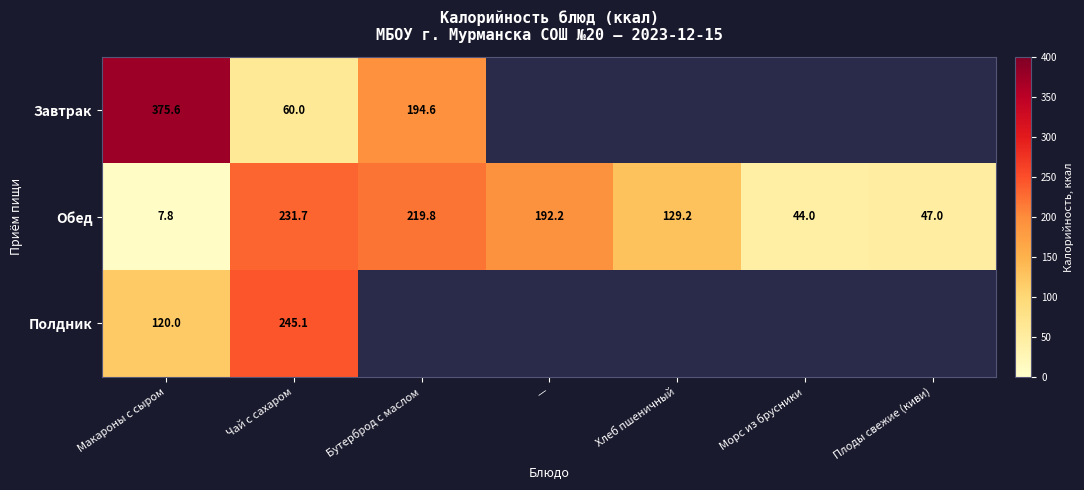

The value of Обед at Плоды свежие (киви) is 47.0. True or false?

True